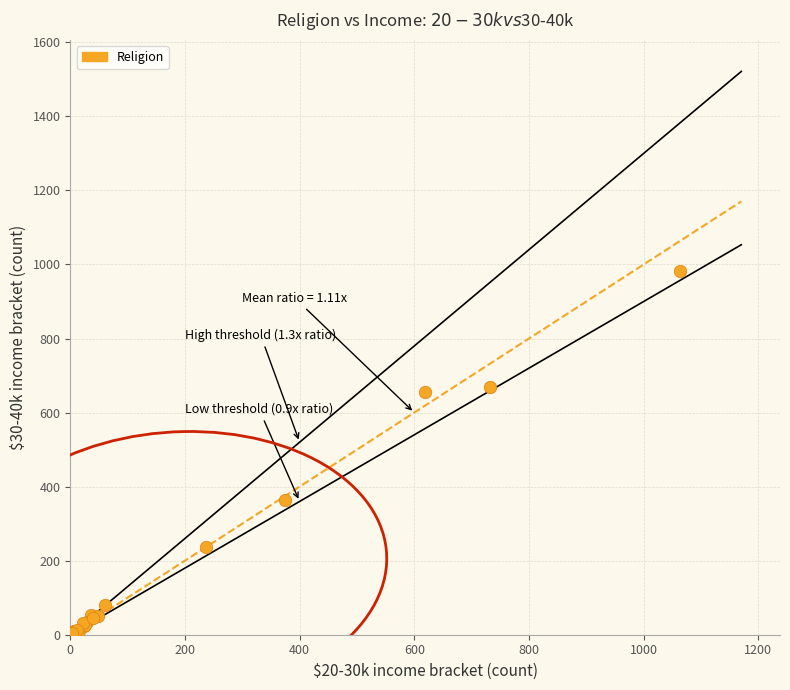

What Y value in the scatter plot is closest to 493?

365